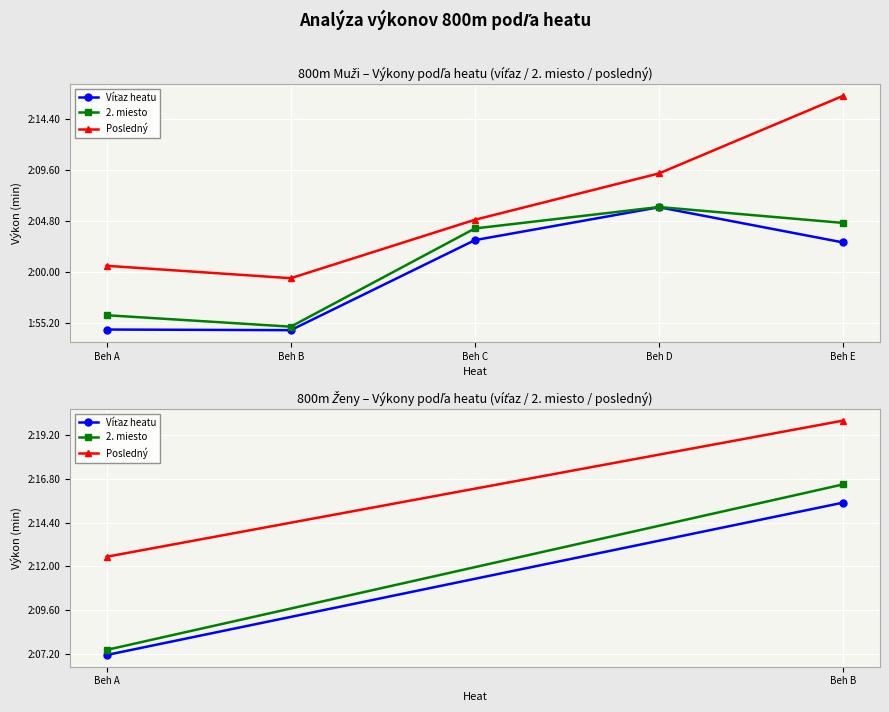

What is the maximum value for Posledný?

2.3